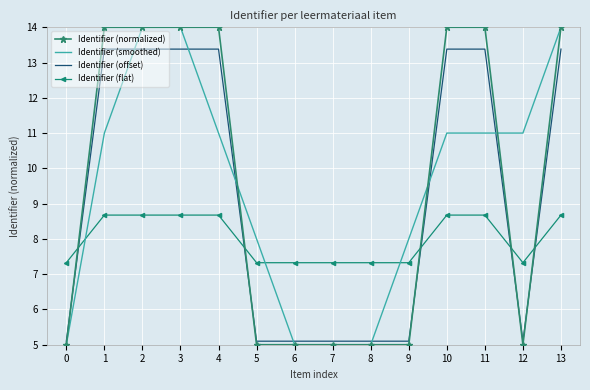

Is it true that Identifier (flat) equals 11.4 at 2?

False